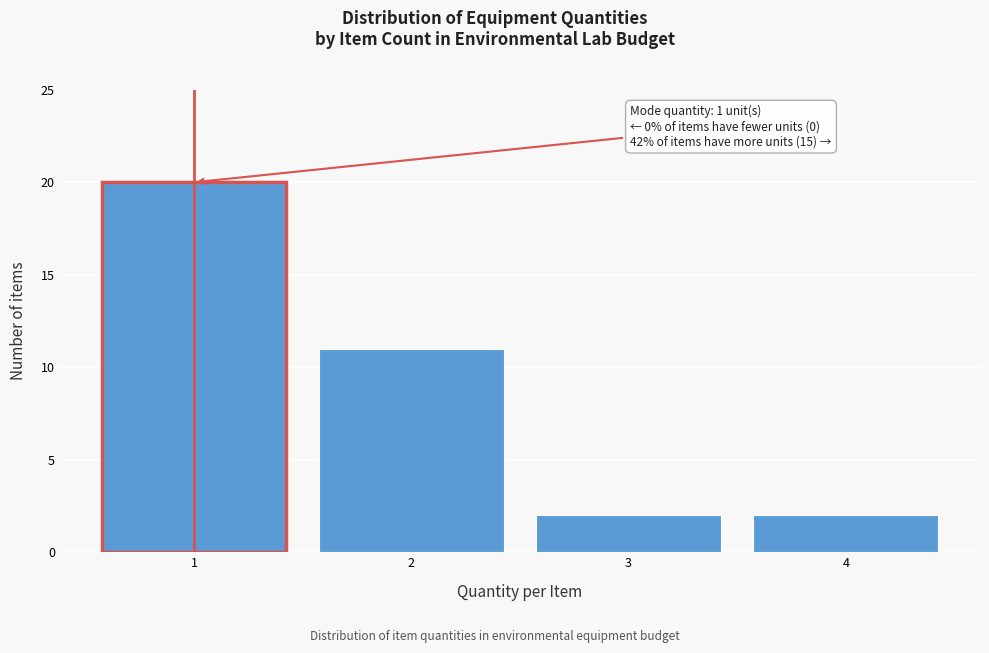

Reading left to right, transcribe all the data shown in this chart.

1=20	2=11	3=2	4=2